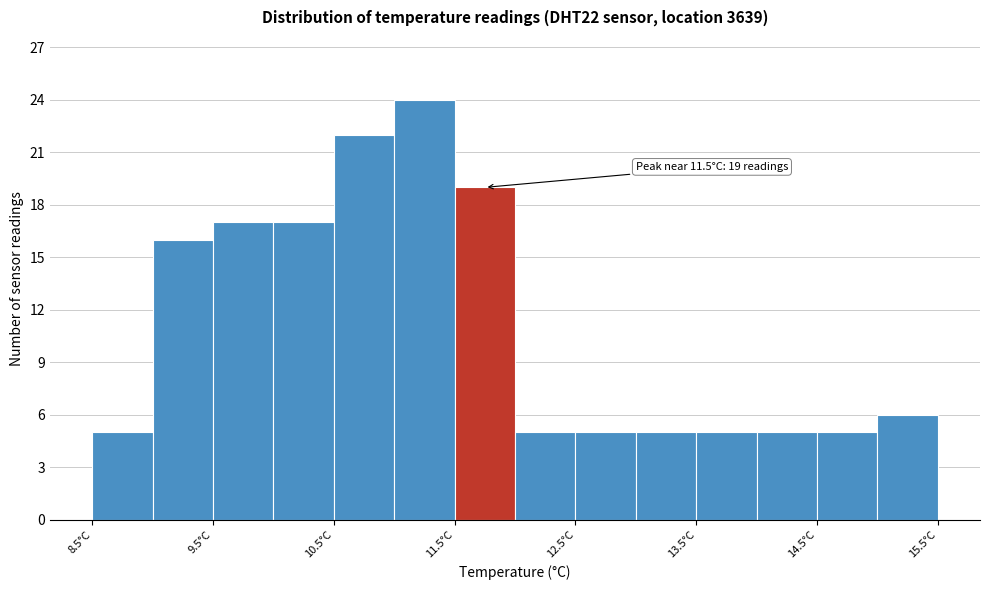

Over which range of the x-axis is the bar tallest?

11.0 to 11.5